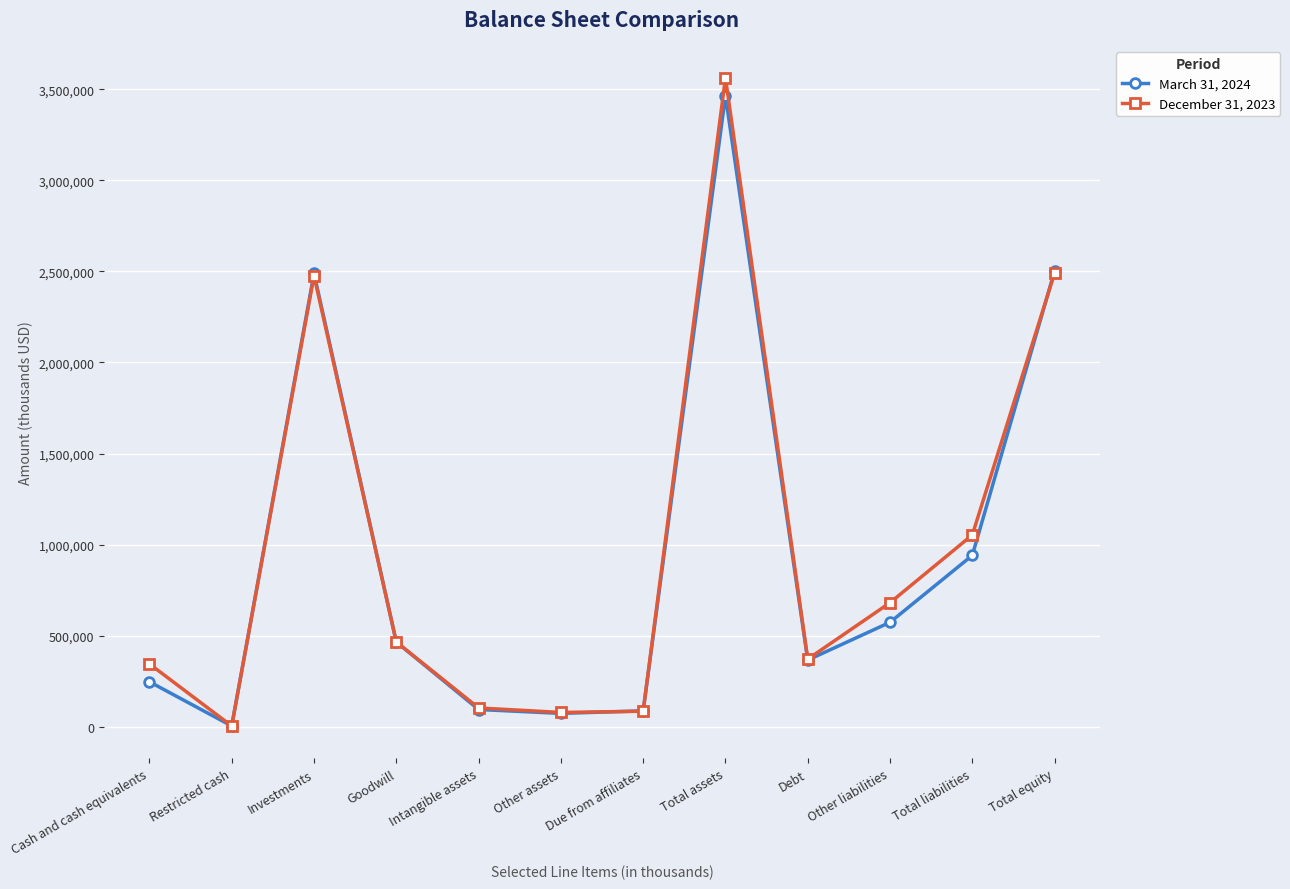

Where is March 31, 2024 nearest to the value 1734301?

Investments